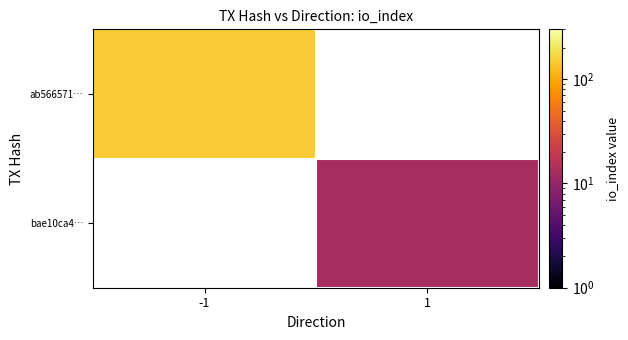

Which category has the lowest value in the bae10ca4… series?

-1